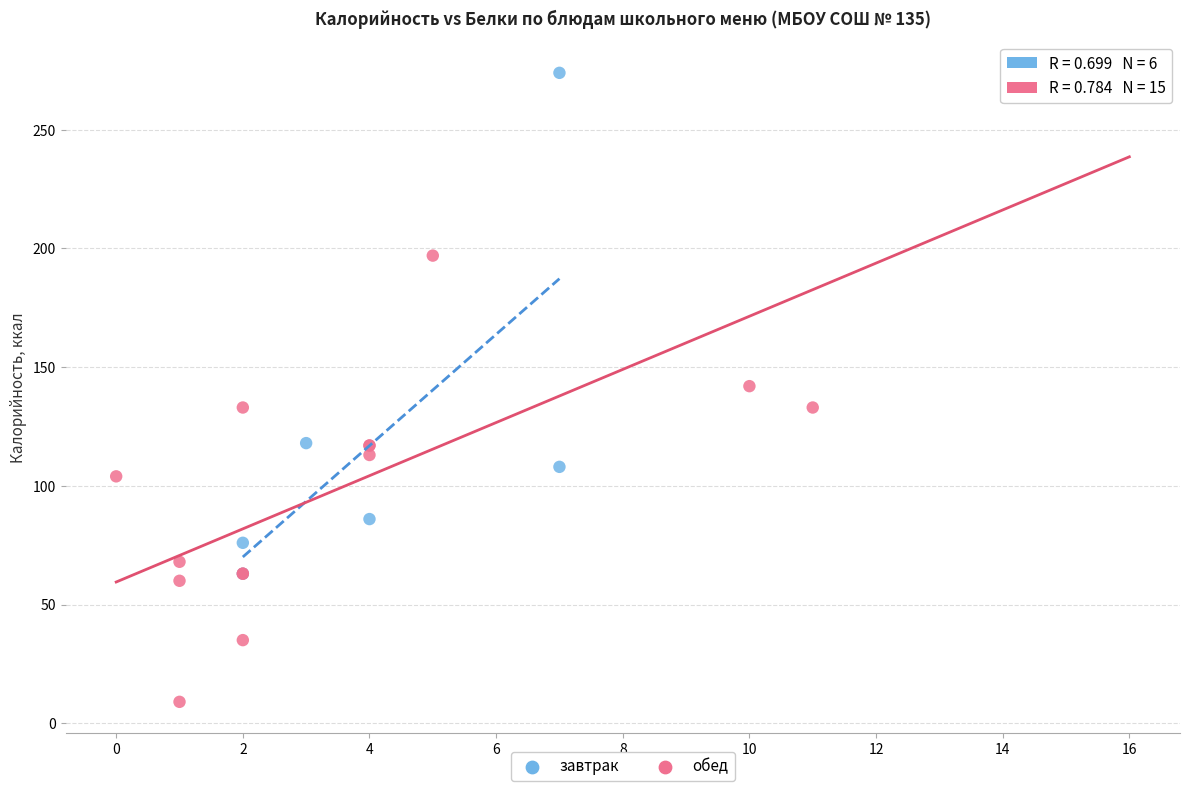

Which series has the widest spread of Y values?

обед